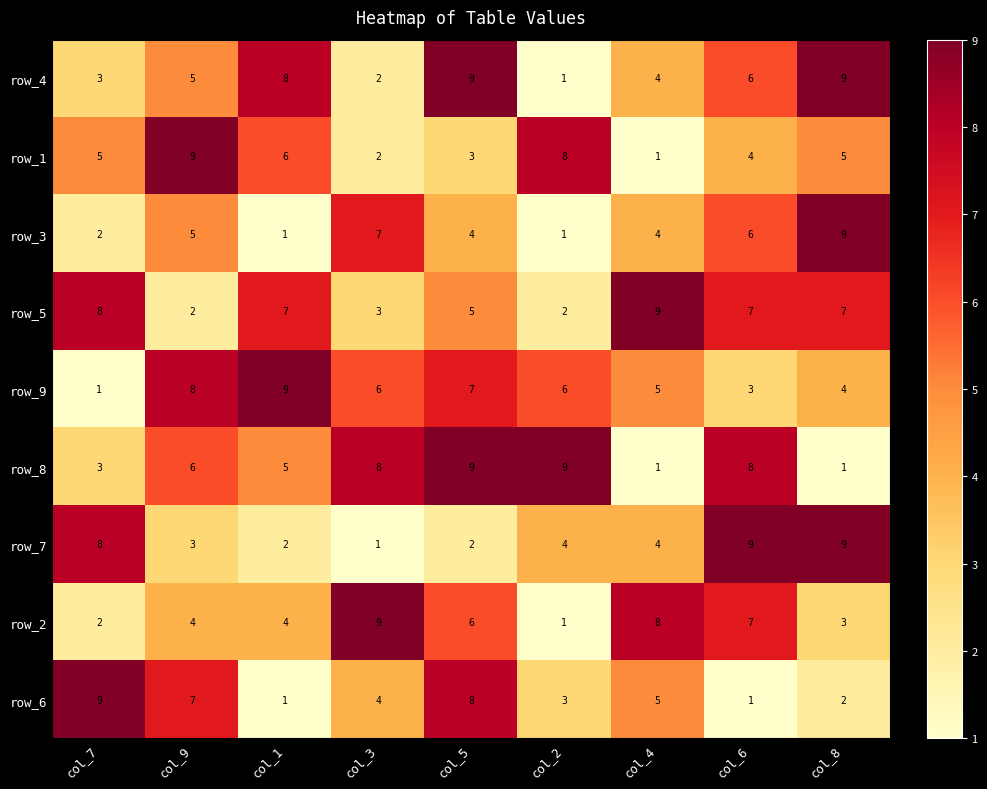

The value of row_1 at col_3 is 0. True or false?

False